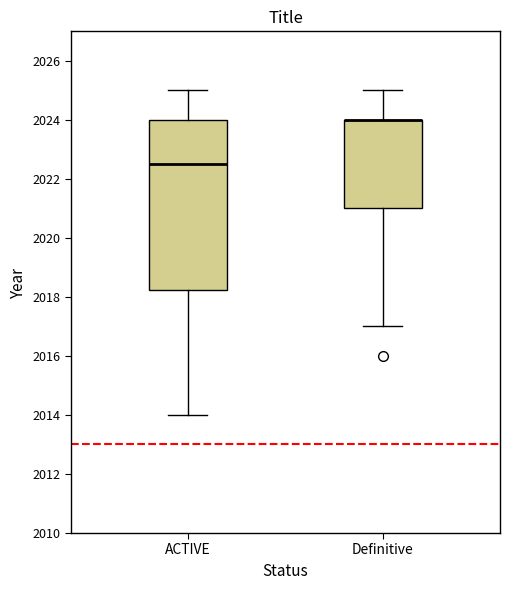

Reading left to right, read every box against the y-axis: the position of its median line, the range the box covers, and the ends of its whiskers. The values are not printed on the chart, so give them approximately, as read against the axis.

ACTIVE: median 2022.6, box 2018.2 to 2024.0, whiskers 2014.0 to 2025.0
Definitive: median 2024.0 (drawn on the box's upper edge), box 2021.0 to 2024.0, whiskers 2017.0 to 2025.0